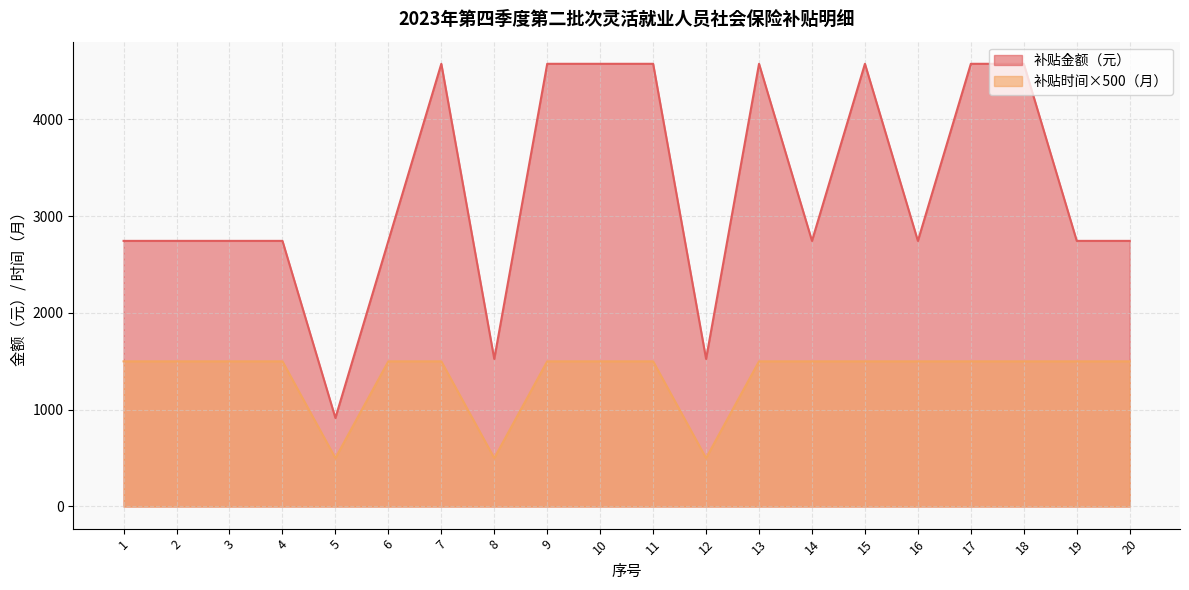

Is the value of 补贴时间（月） at 1 greater than the value of 补贴金额 at 6?

No